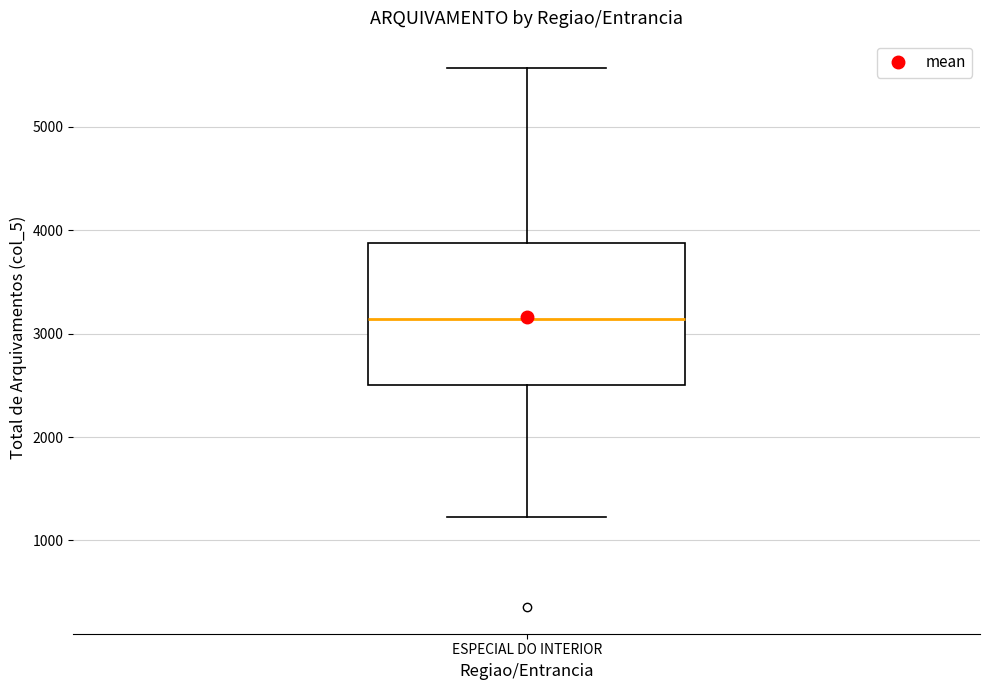

Transcribe this box plot: give where the median line is, the range the box spans, and where the two whiskers end, as read against the y-axis. The values are not printed on the chart, so give them approximately, as read against the axis.

median 3100, box 2500 to 3900, whiskers 1200 to 5600